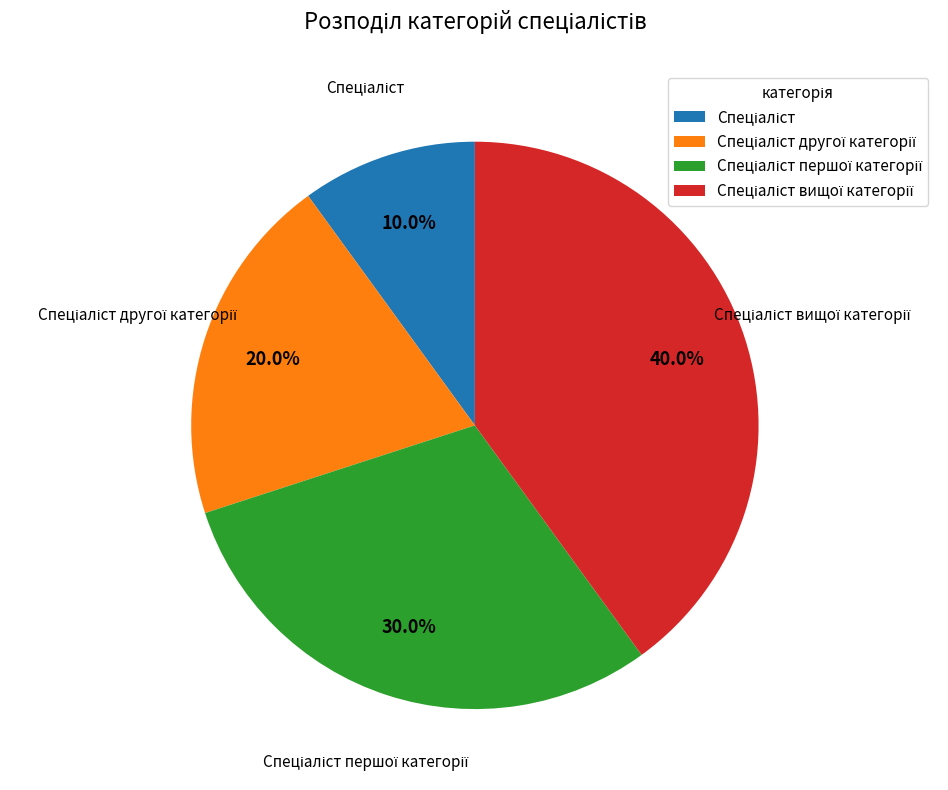

Does any single category account for the majority?

No